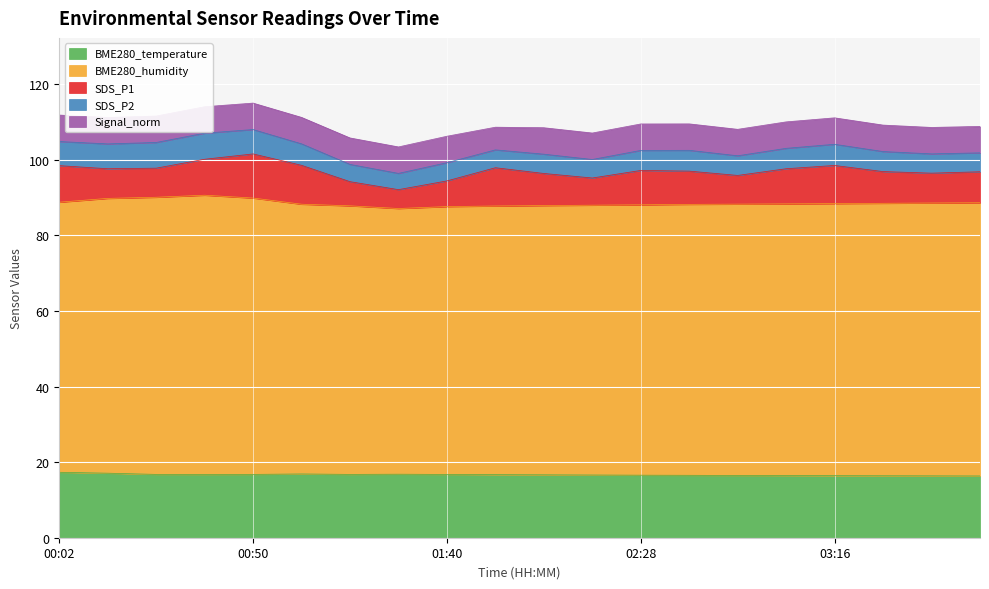

What is the maximum value for Signal_norm?

7.0